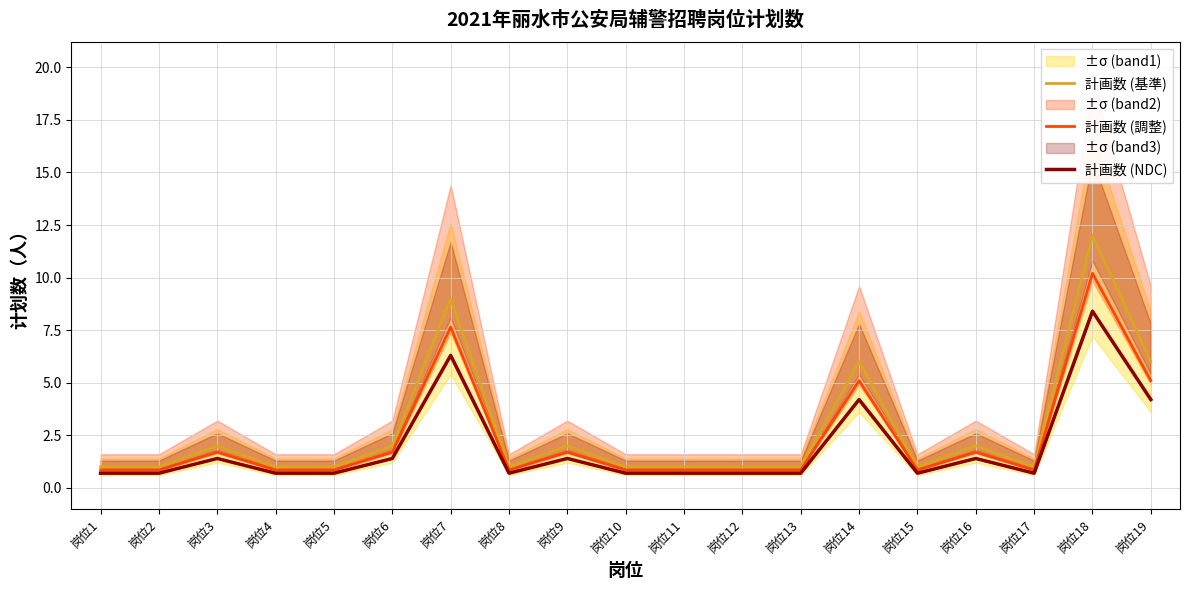

True or false: 計画数 (基準) and 計画数 (調整) cross at least once.

False